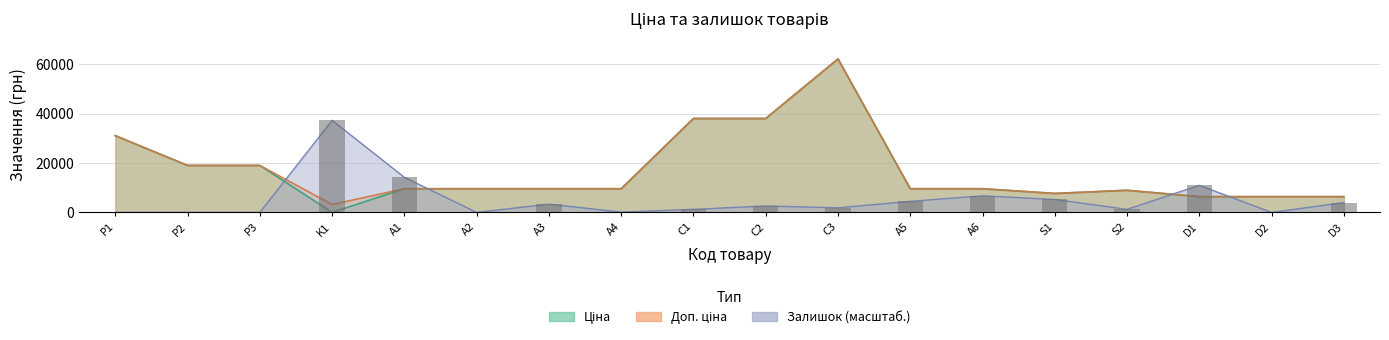

Reading left to right, list all the values displayed in this chart.

Ціна: 31058.4	19005.7	19005.7	32.0	9585.4	9585.4	9585.4	9585.4	38011.3	38011.3	62116.9	9585.4	9585.4	7680.9	8955.1	6378.9	6378.9	6378.9
Доп. ціна: 31058.4	19005.7	19005.7	3205.0	9585.4	9585.4	9585.4	9585.4	38011.3	38011.3	62116.9	9585.4	9585.4	7680.9	8955.1	6378.9	6378.9	6378.9
Залишок: 0.0	0.0	0.0	37270.1	14210.0	0.0	3365.5	124.6	1246.5	2617.6	1869.7	4487.4	6731.1	5235.3	1246.5	10969.1	0.0	3988.8